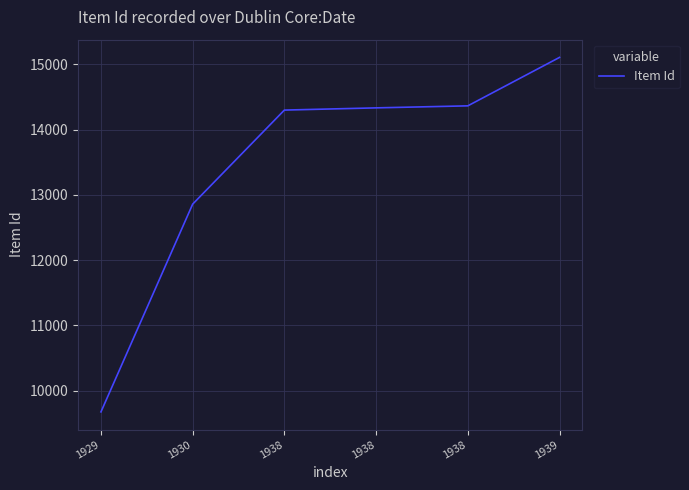

What is the difference between the values at 1930 and 1939?

2250